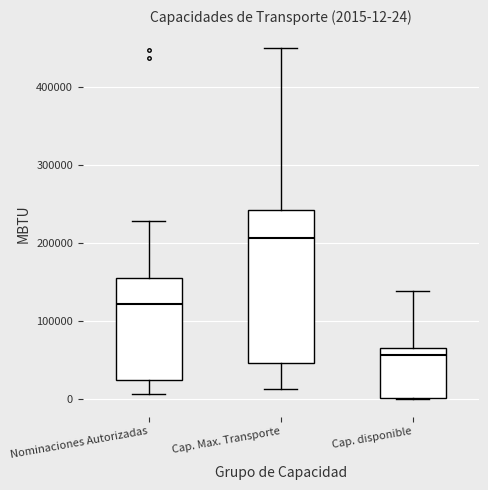

Which box's median line is the highest?

Cap. Max. Transporte